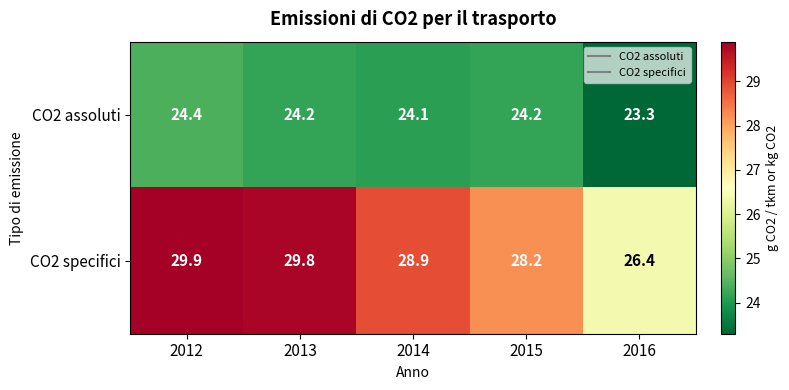

What is the difference between the maximum and minimum values in the CO2 assoluti series?

1.1